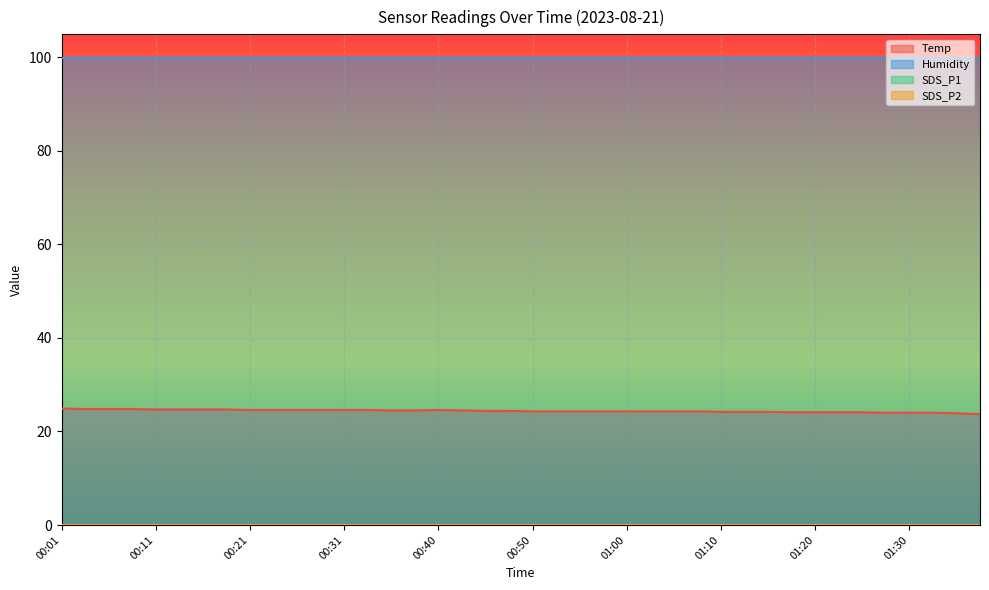

Reading left to right, list all the values displayed in this chart.

Temp: 24.9	24.8	24.8	24.8	24.7	24.7	24.7	24.7	24.6	24.6	24.6	24.6	24.6	24.6	24.5	24.5	24.6	24.5	24.4	24.4	24.3	24.3	24.3	24.3	24.3	24.3	24.3	24.3	24.2	24.2	24.2	24.1	24.1	24.1	24.1	24.0	24.0	24.0	23.9	23.7
Humidity: 99.9	99.9	99.9	99.9	99.9	99.9	99.9	99.9	99.9	99.9	99.9	99.9	99.9	99.9	99.9	99.9	99.9	99.9	99.9	99.9	99.9	99.9	99.9	99.9	99.9	99.9	99.9	99.9	99.9	99.9	99.9	99.9	99.9	99.9	99.9	99.9	99.9	99.9	99.9	99.9
SDS_P1: 0.1	0.1	0.1	0.1	0.1	0.1	0.1	0.1	0.1	0.1	0.1	0.1	0.1	0.1	0.1	0.1	0.1	0.1	0.1	0.1	0.1	0.1	0.1	0.1	0.1	0.1	0.1	0.1	0.1	0.1	0.1	0.1	0.1	0.1	0.1	0.1	0.1	0.1	0.1	0.1
SDS_P2: 0.1	0.1	0.1	0.1	0.1	0.1	0.1	0.1	0.1	0.1	0.1	0.1	0.1	0.1	0.1	0.1	0.1	0.1	0.1	0.1	0.1	0.1	0.1	0.1	0.1	0.1	0.1	0.1	0.1	0.1	0.1	0.1	0.1	0.1	0.1	0.1	0.1	0.1	0.1	0.1